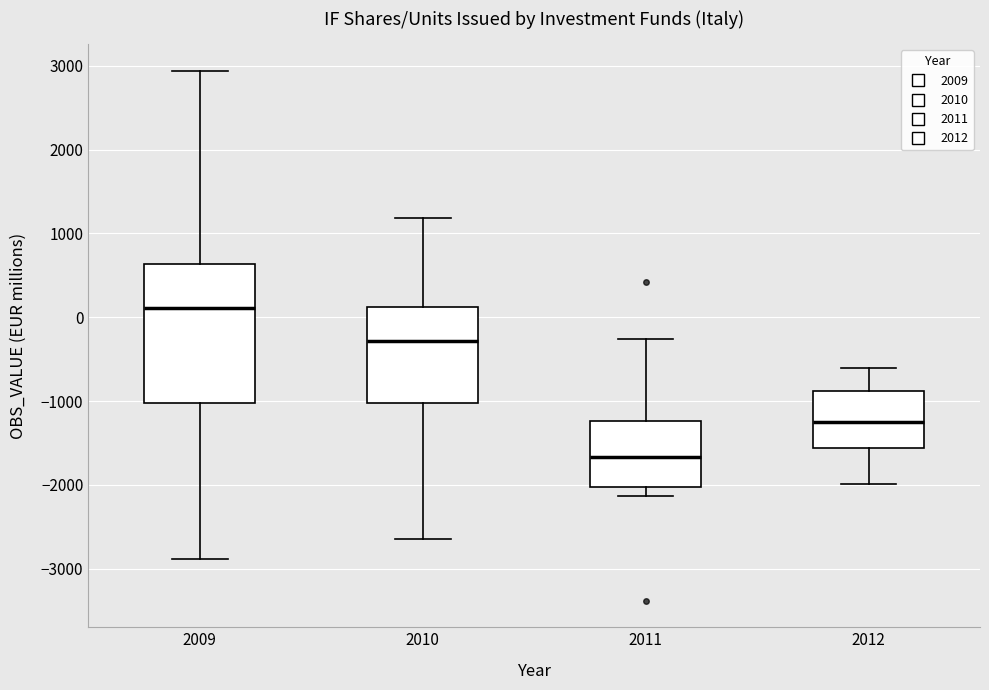

Reading left to right, read every box against the y-axis: the position of its median line, the range the box covers, and the ends of its whiskers. The values are not printed on the chart, so give them approximately, as read against the axis.

2009: median 100, box -1000 to 600, whiskers -2900 to 2900
2010: median -300, box -1000 to 100, whiskers -2600 to 1200
2011: median -1700, box -2000 to -1200, whiskers -2100 to -300
2012: median -1200, box -1600 to -900, whiskers -2000 to -600